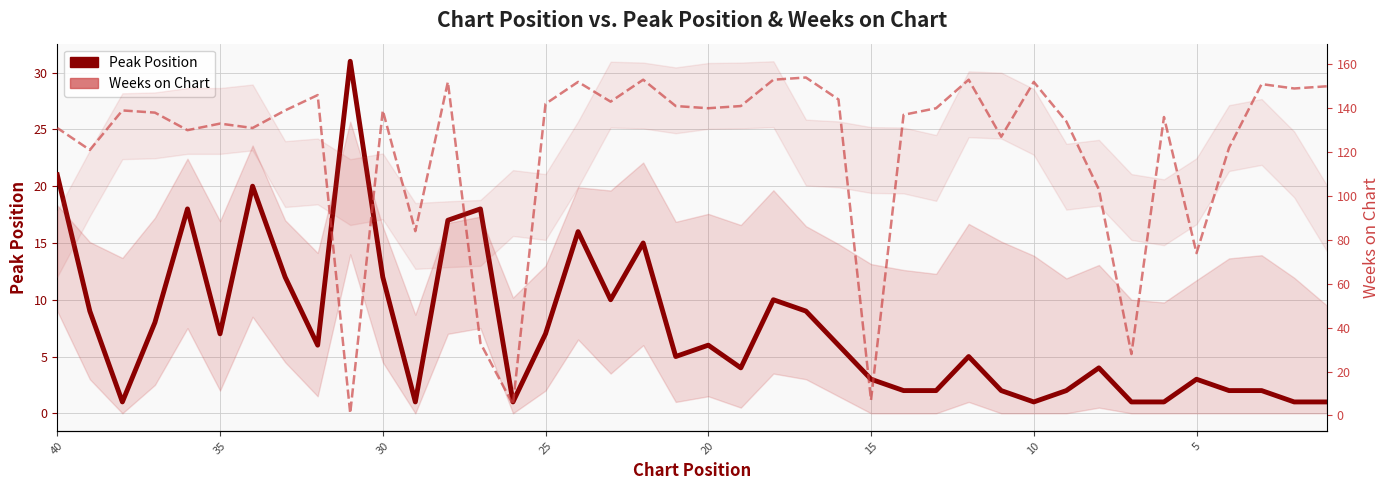

How many intersections are there between Weeks on Chart and Peak Position?

2